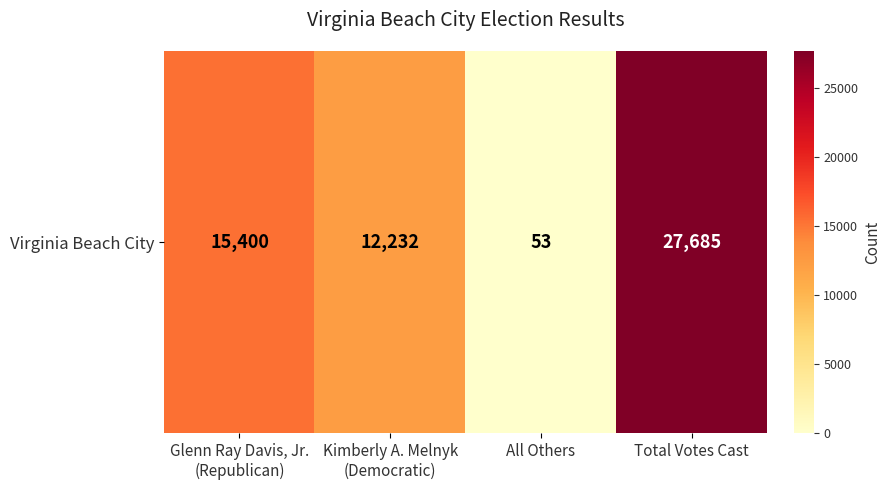

What is the ratio of the value at Kimberly A. Melnyk
(Democratic) to the value at Glenn Ray Davis, Jr.
(Republican)?

0.8